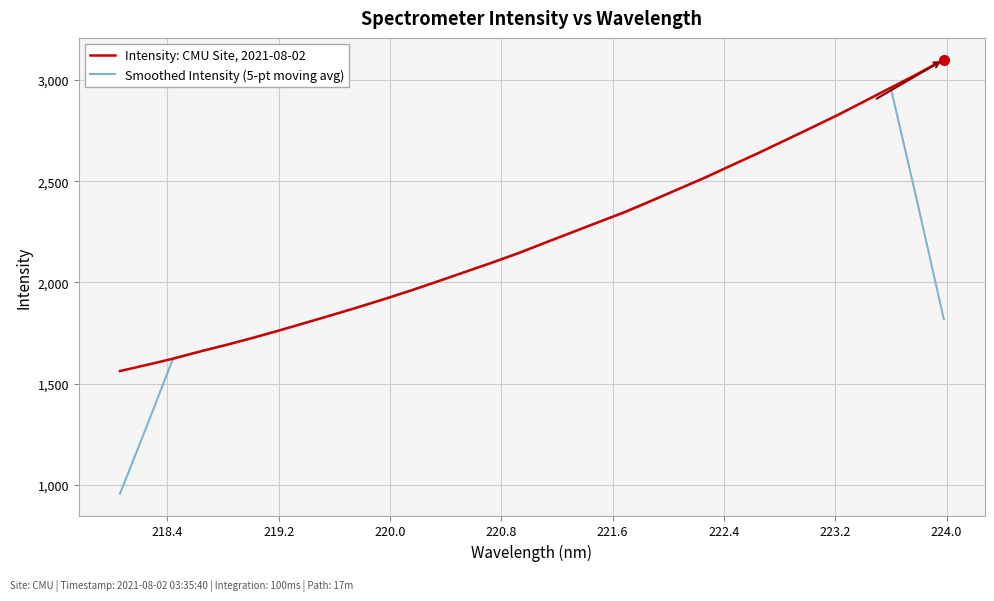

What is the highest value of the Intensity: CMU Site, 2021-08-02 series?

3101.4